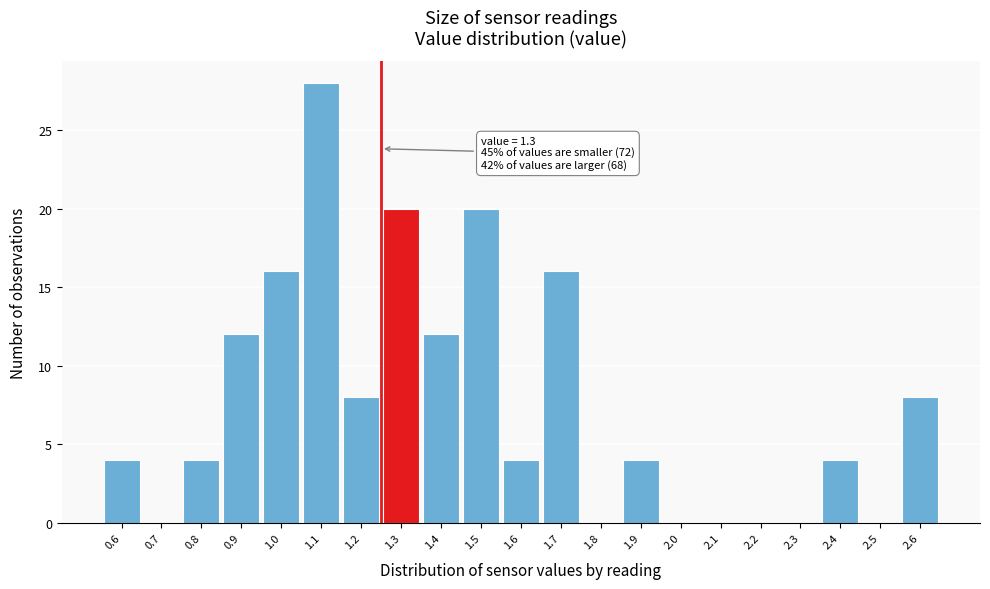

Reading right to left, list all the values displayed in this chart.

2.6=8	2.5=0	2.4=4	2.3=0	2.2=0	2.1=0	2.0=0	1.9=4	1.8=0	1.7=16	1.6=4	1.5=20	1.4=12	1.3=20	1.2=8	1.1=28	1.0=16	0.9=12	0.8=4	0.7=0	0.6=4